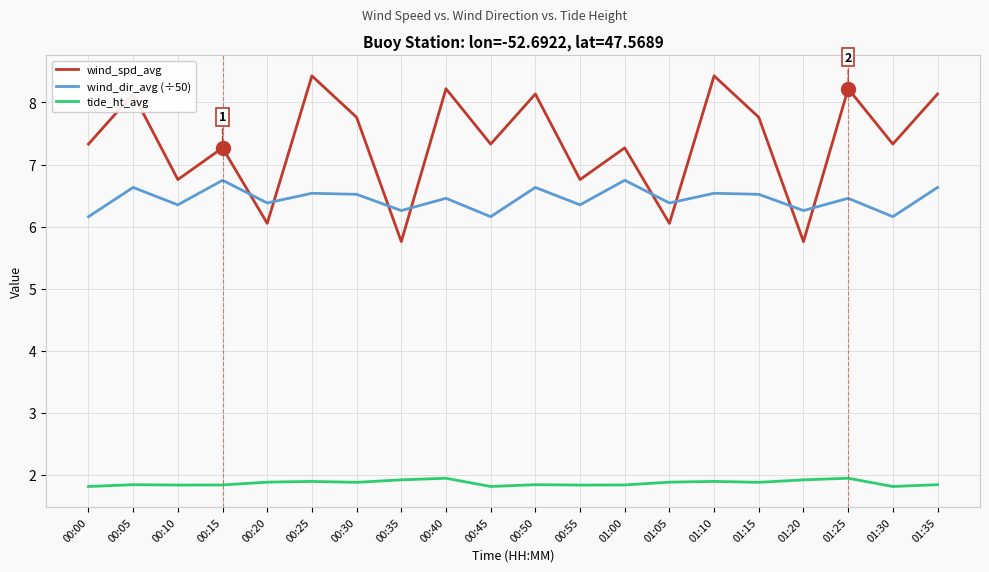

What position from the right is 00:10?

18